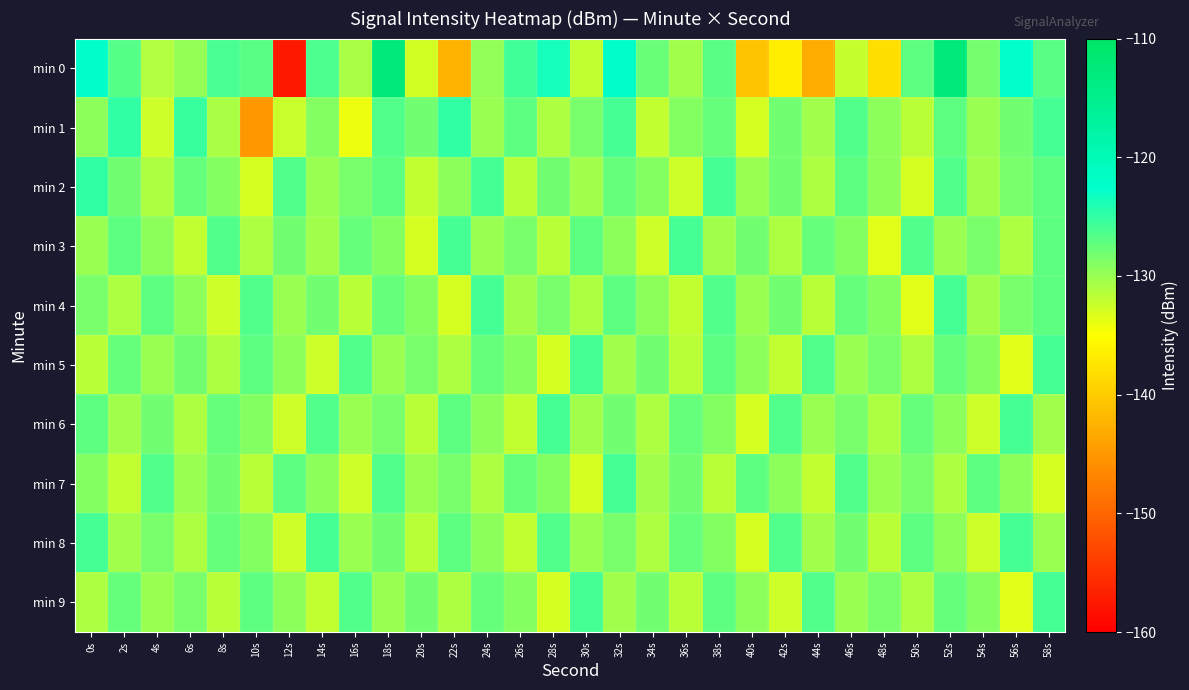

What is the spread (max minus min) of values at 18s?

17.3